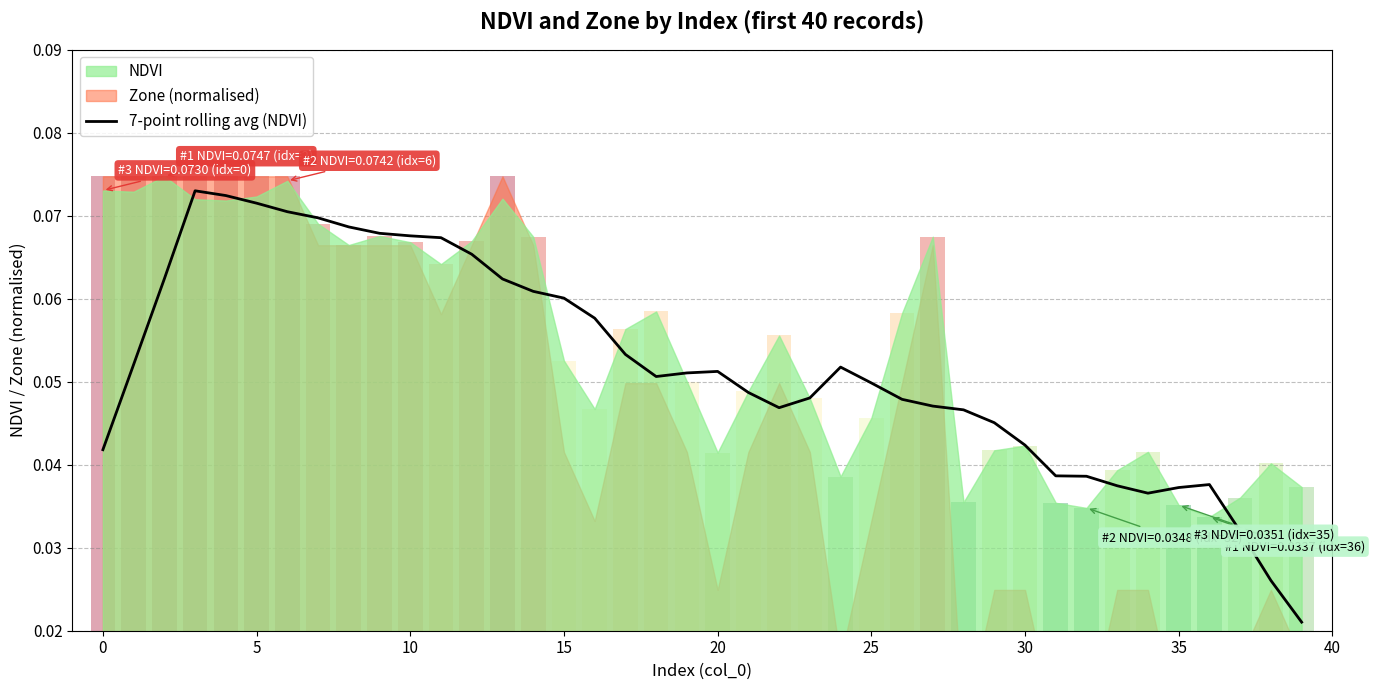

What is the sum of all values?

2.1